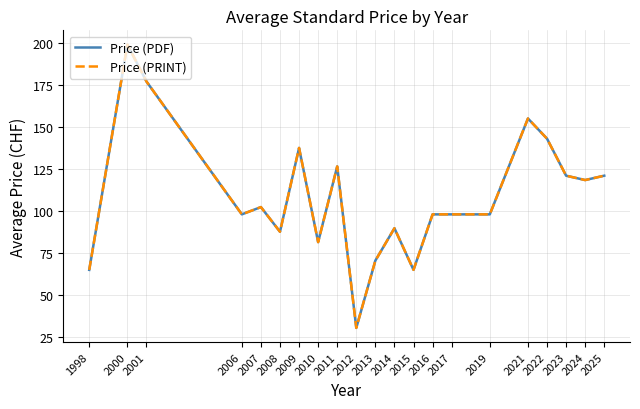

What is the average value of the Price (PRINT) series?

108.7